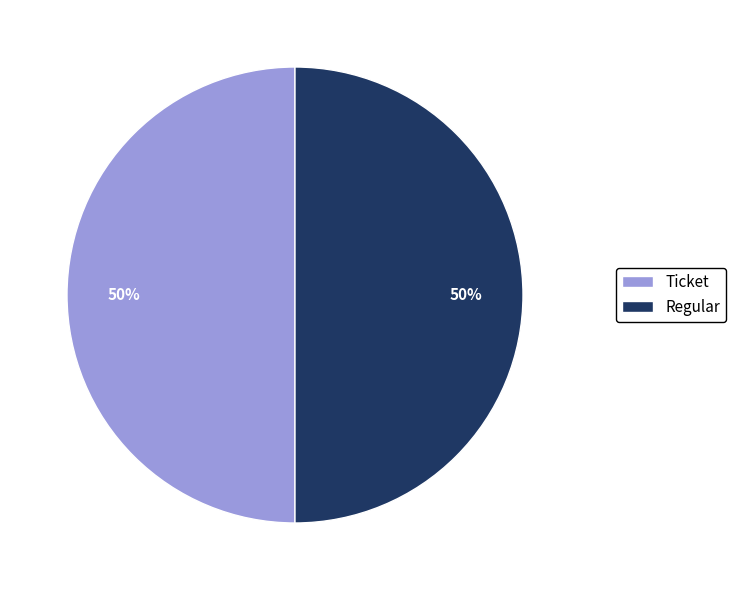

To the nearest percent, what is the combined percentage of Ticket and Regular?

100%